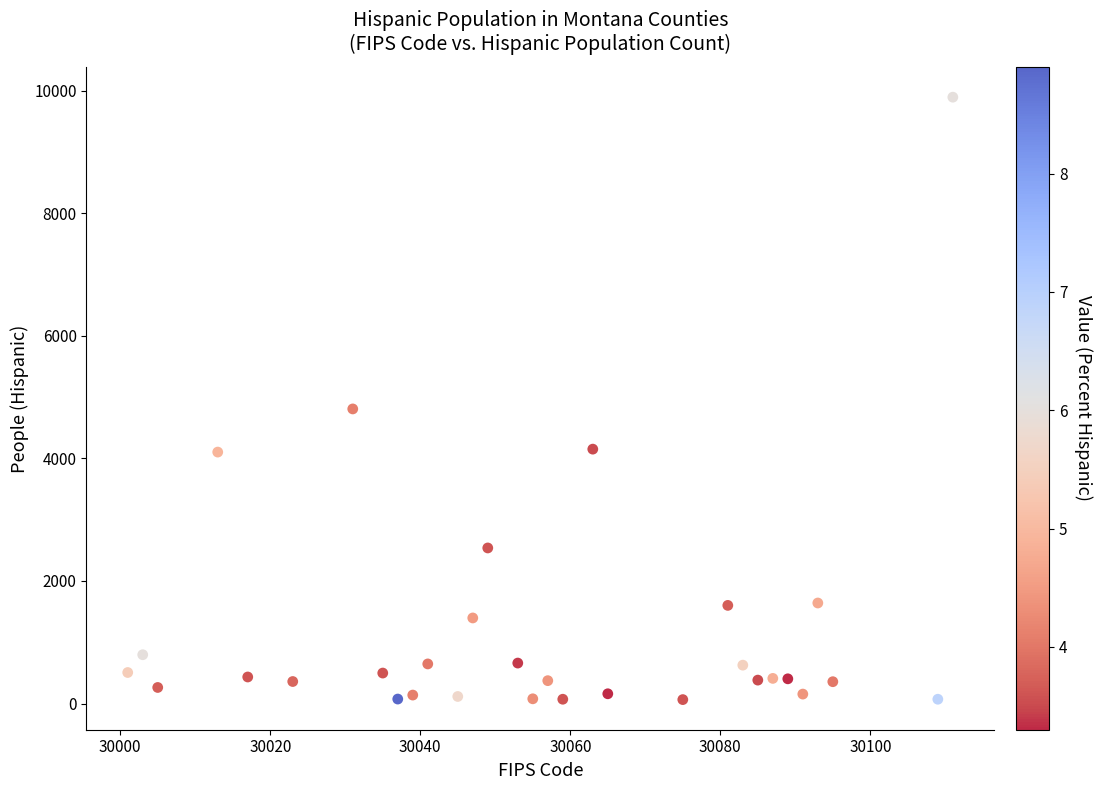

What Y value in the scatter plot is closest to 4978?

4806